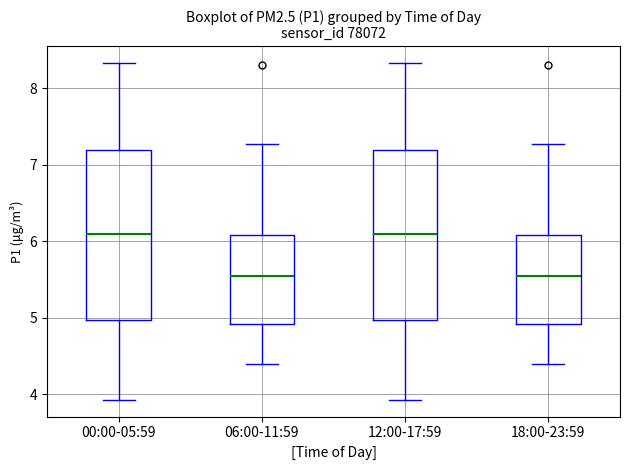

Reading left to right, transcribe this box plot: for each box, give where its median line is, the range the box spans, and where its two whiskers end, as read against the y-axis. The values are not printed on the chart, so give them approximately, as read against the axis.

00:00-05:59: median 6.1, box 5.0 to 7.2, whiskers 3.9 to 8.3
06:00-11:59: median 5.6, box 4.9 to 6.1, whiskers 4.4 to 7.3
12:00-17:59: median 6.1, box 5.0 to 7.2, whiskers 3.9 to 8.3
18:00-23:59: median 5.6, box 4.9 to 6.1, whiskers 4.4 to 7.3